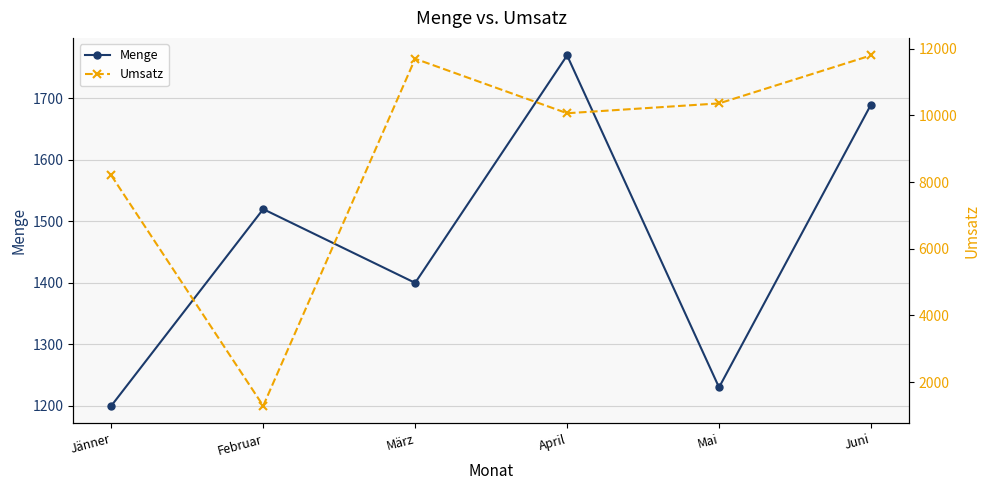

What are all the series names shown in the legend?

Menge, Umsatz